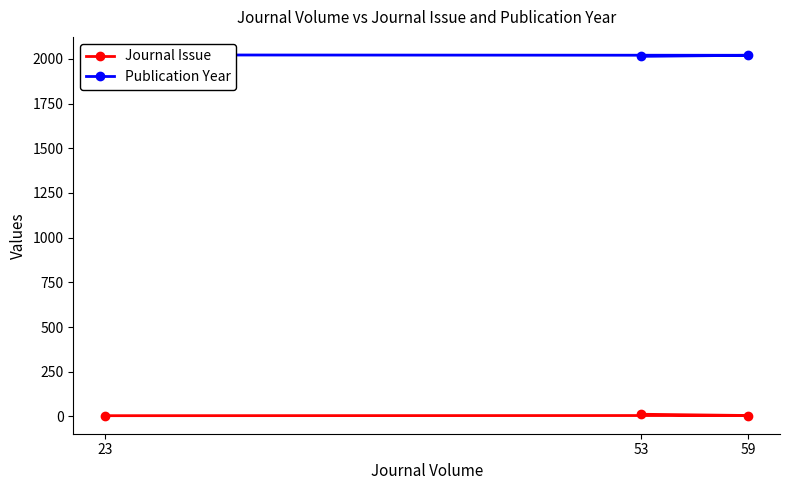

Which series has the largest total across all categories?

Publication Year